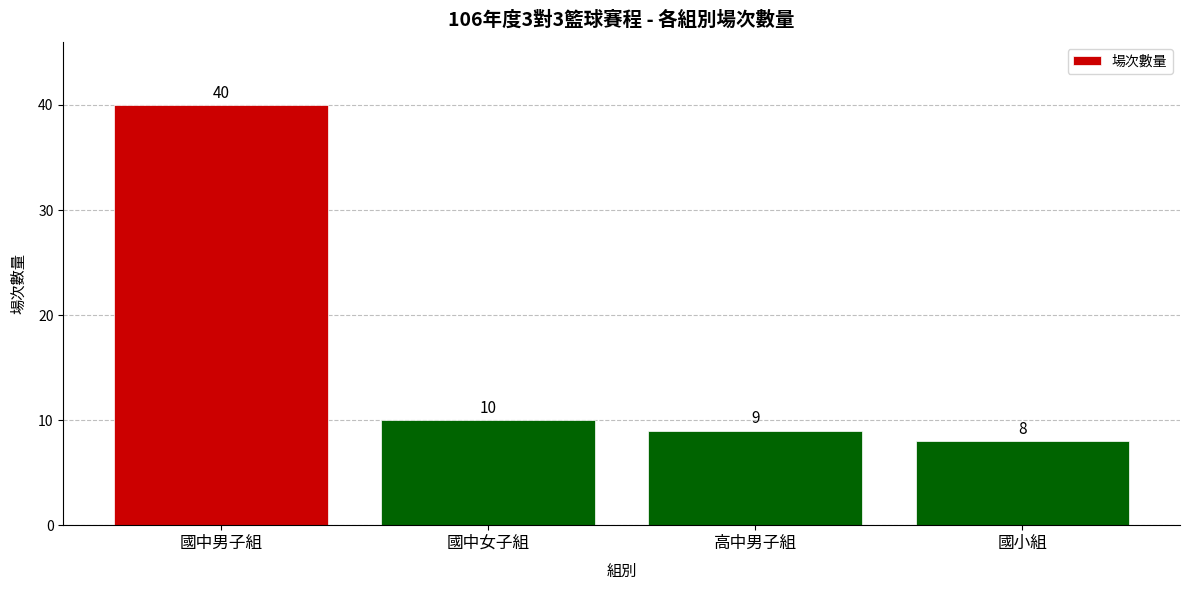

Approximately how many times larger is the value at 國中男子組 compared to 國小組?

5.0